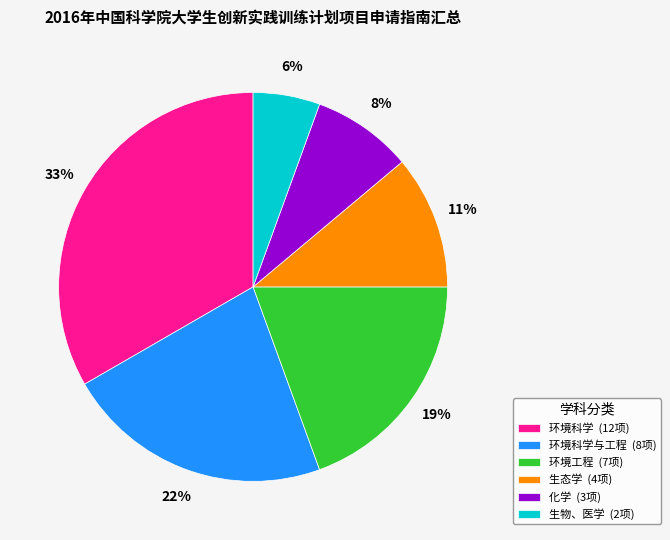

True or false: 环境工程 (7项) accounts for 14% of the total.

False